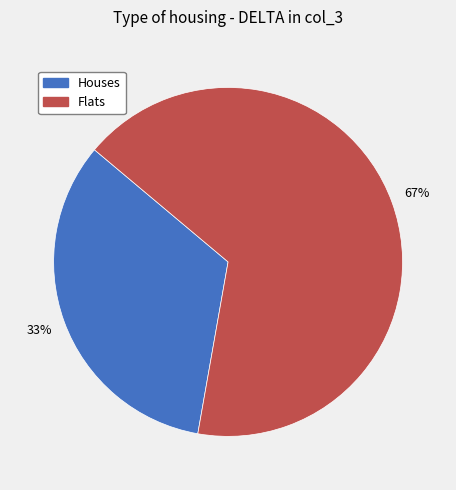

To the nearest percent, what is the average slice percentage?

50%